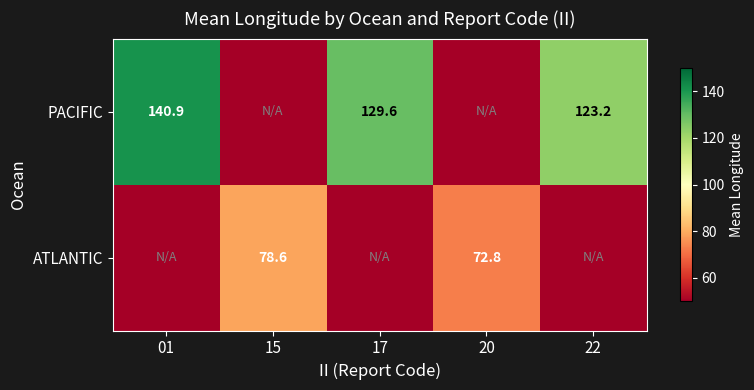

The ATLANTIC series shows 96.5 at 20. True or false?

False